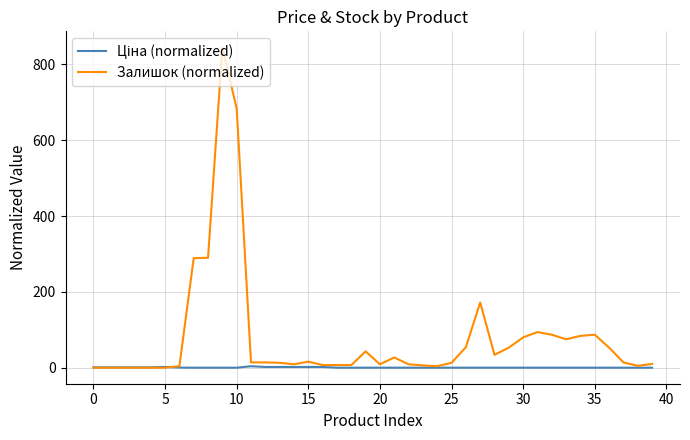

Which series has the largest range (max minus min)?

Залишок (normalized)